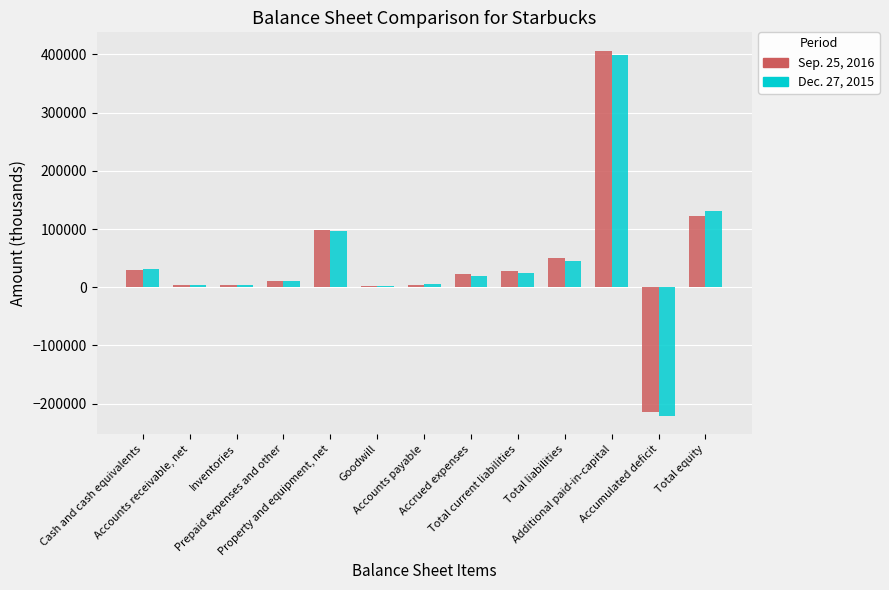

How many groups of bars are there?

13